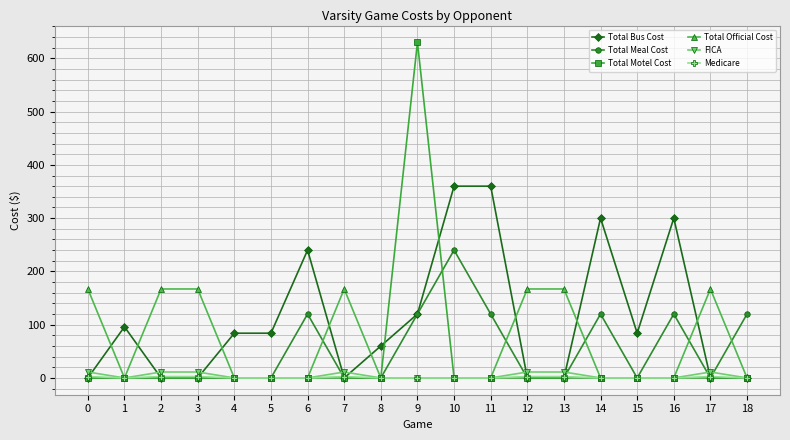

Is this an area chart (filled region under the line)?

No